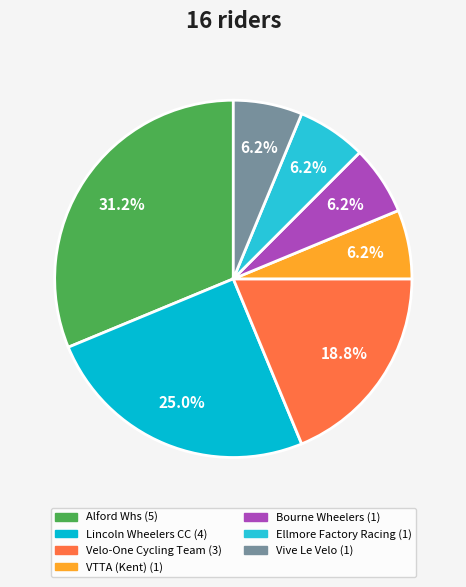

Count the number of slices in the pie.

7